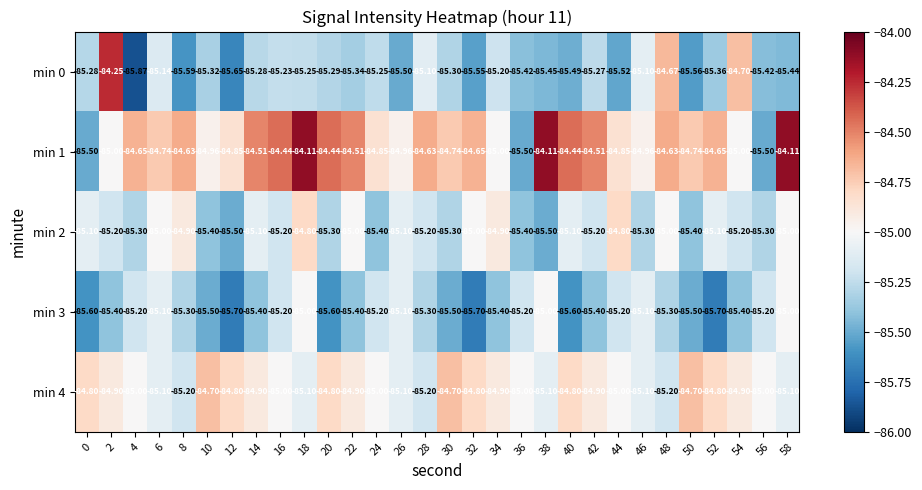

Is the value of min 1 at 24 greater than the value of min 0 at 0?

Yes